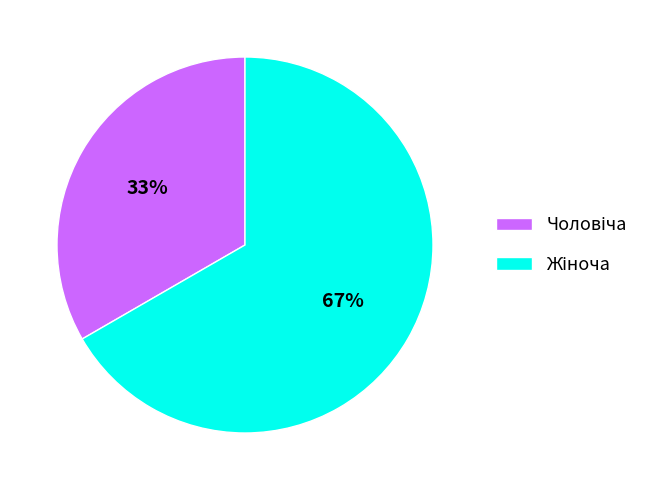

Is there a majority slice in this chart?

Yes